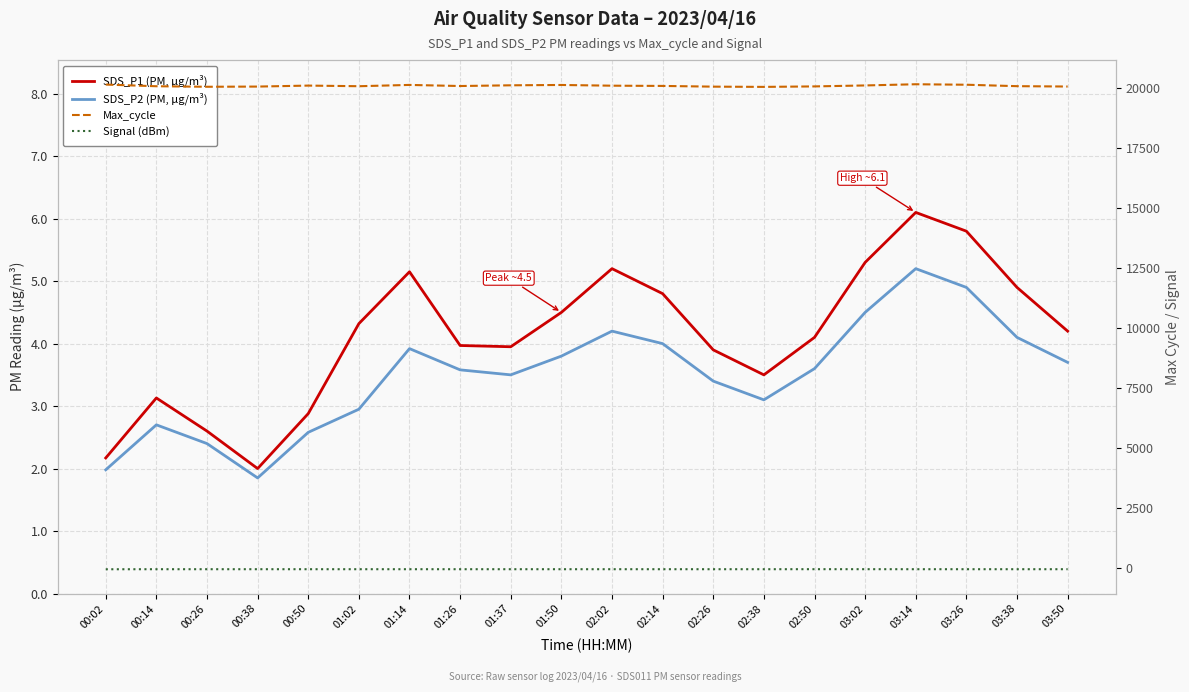

The Signal (dBm) series shows -105.5 at 01:37. True or false?

False